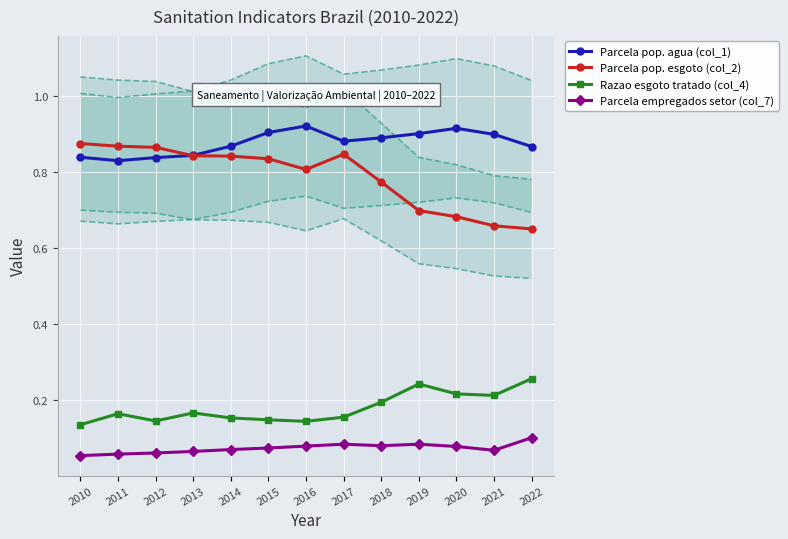

How many lines are shown in the chart?

4